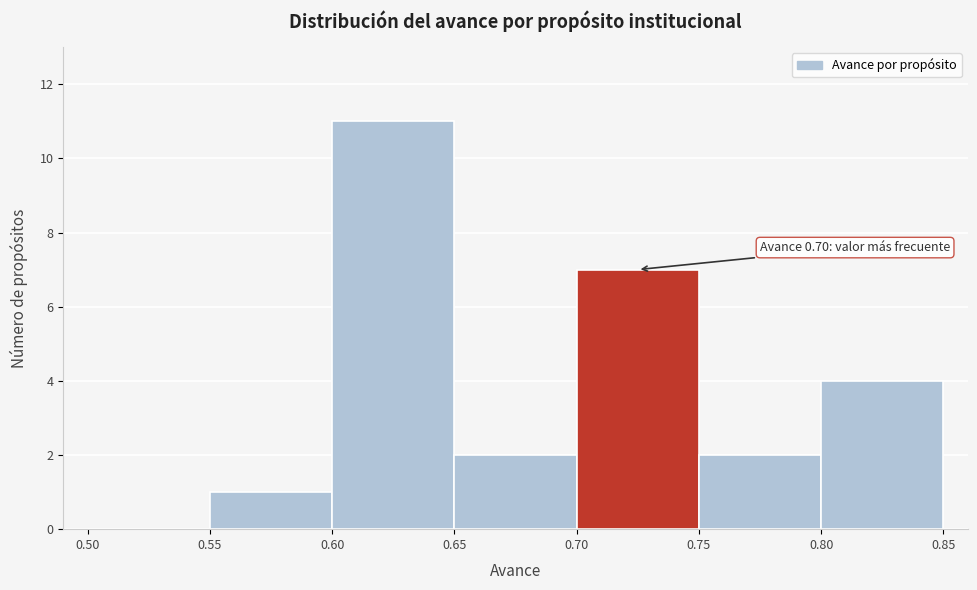

Over which range of the x-axis is the bar tallest?

0.60 to 0.65